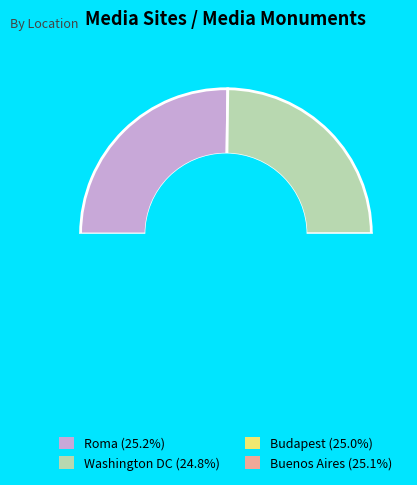

To the nearest percent, what is the average slice percentage?

25%